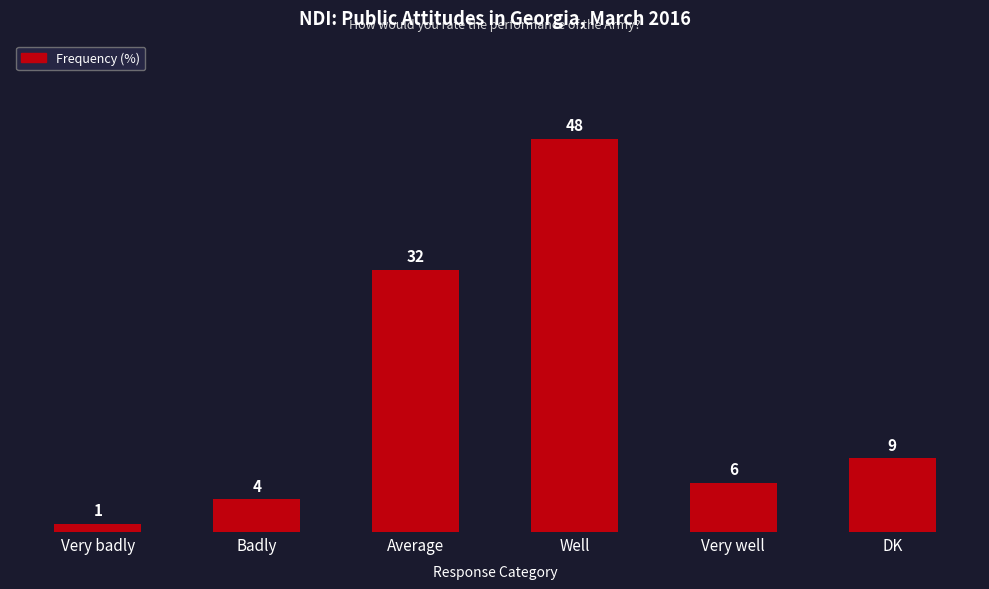

Where does the data first go above 9?

Average